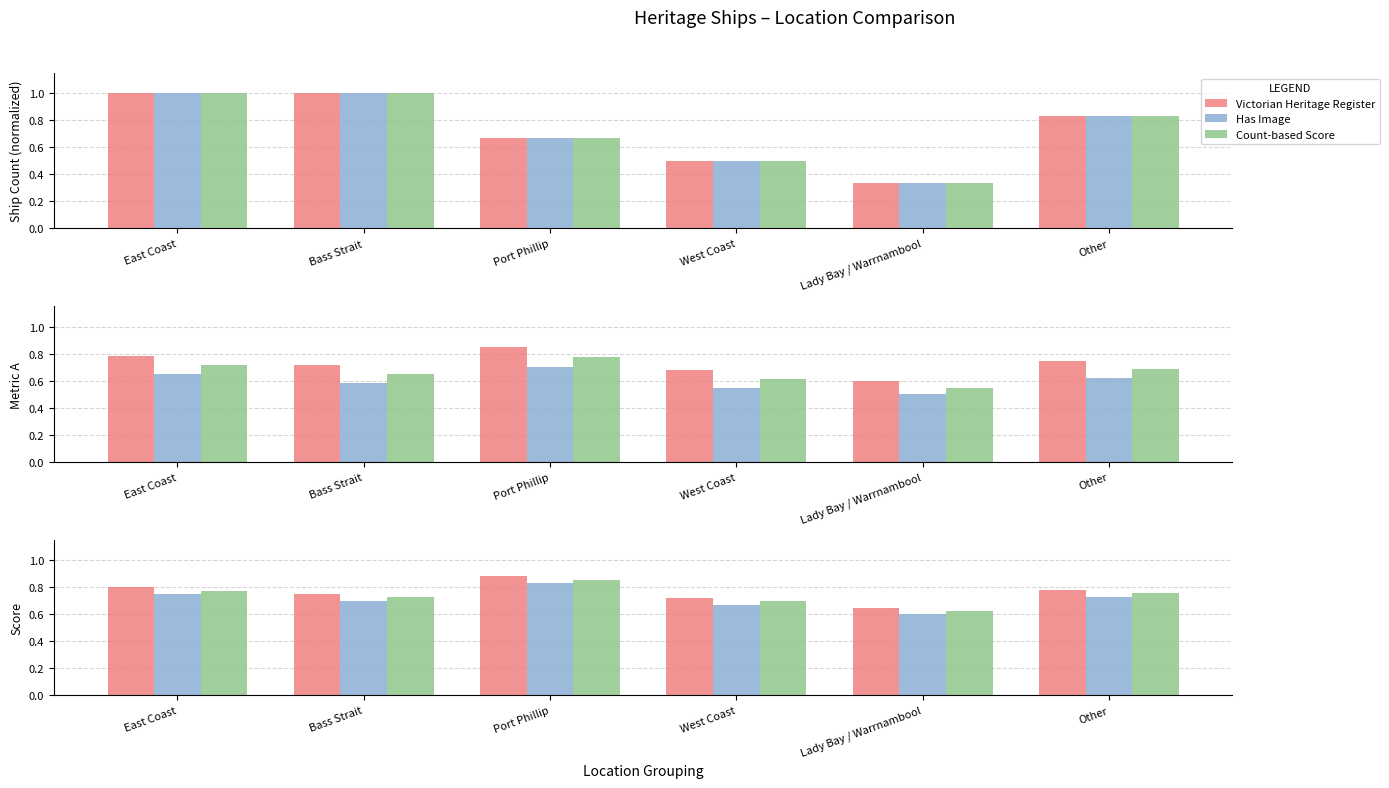

What position from the left is East Coast?

1